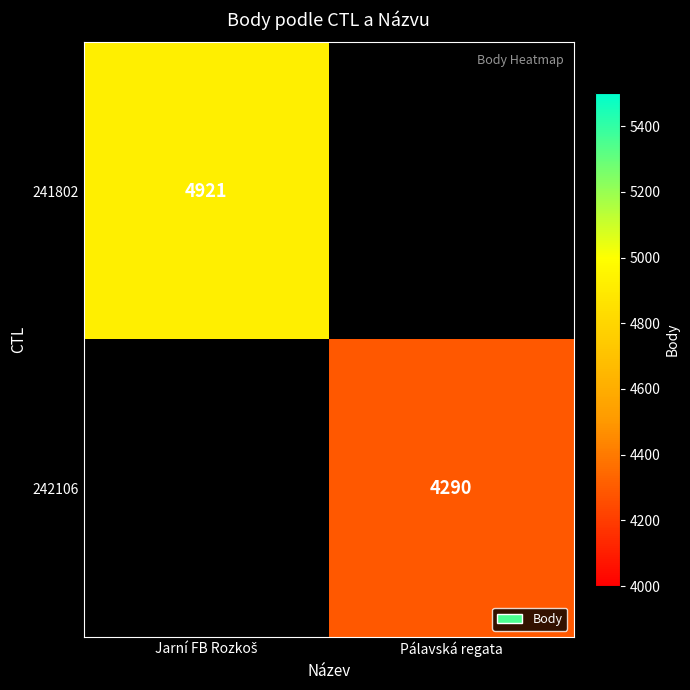

True or false: 242106 has a value of 1189 at Pálavská regata.

False